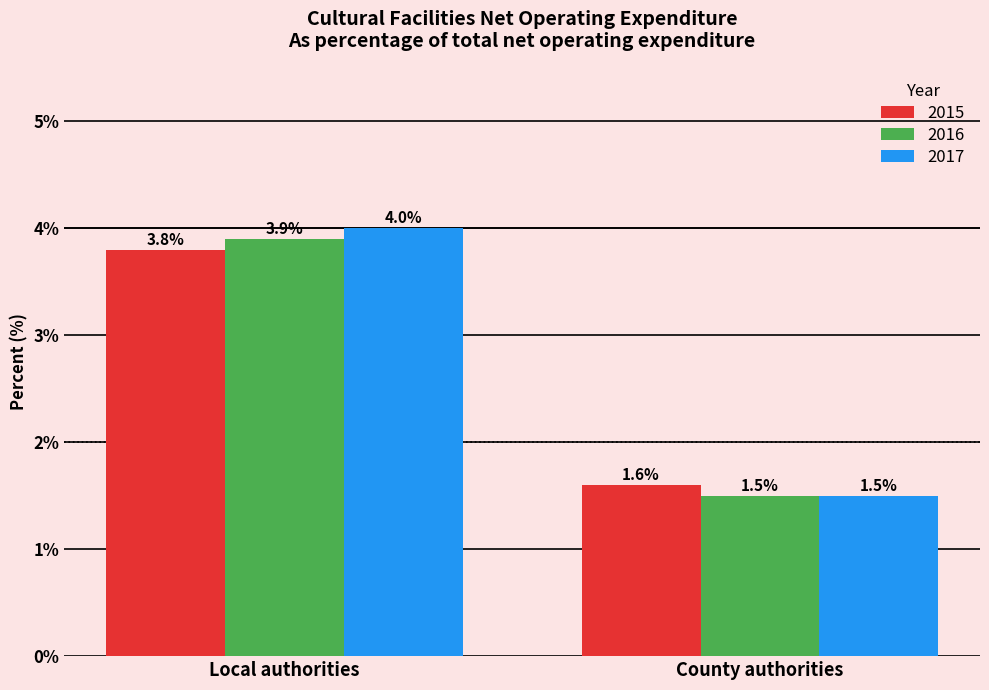

Which label corresponds to the smallest value in the chart?

County authorities